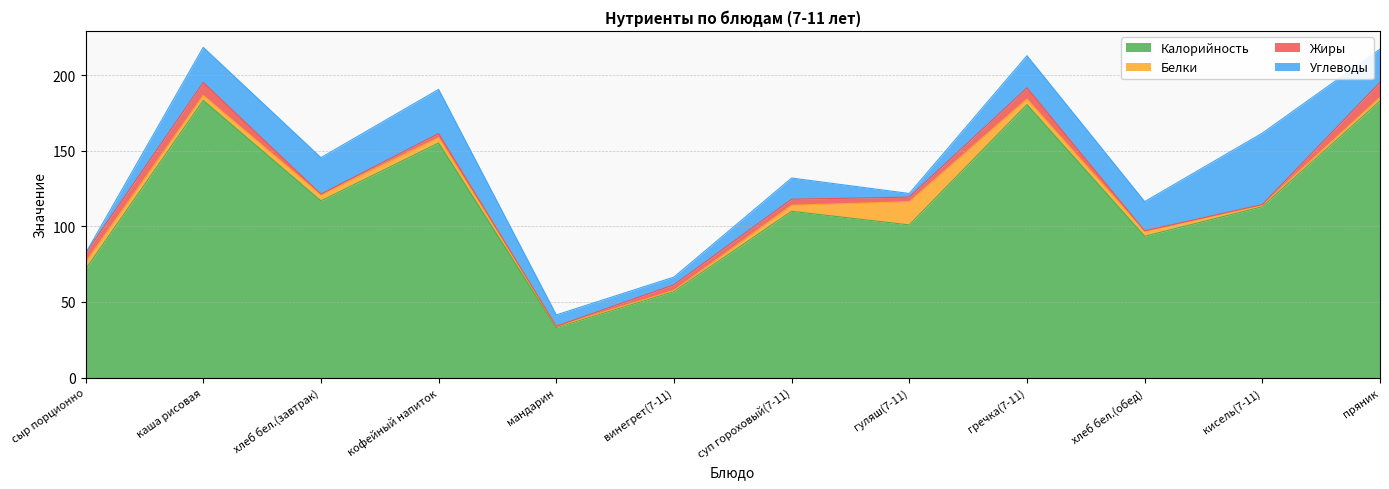

How many interior local peaks does the Жиры series have?

4